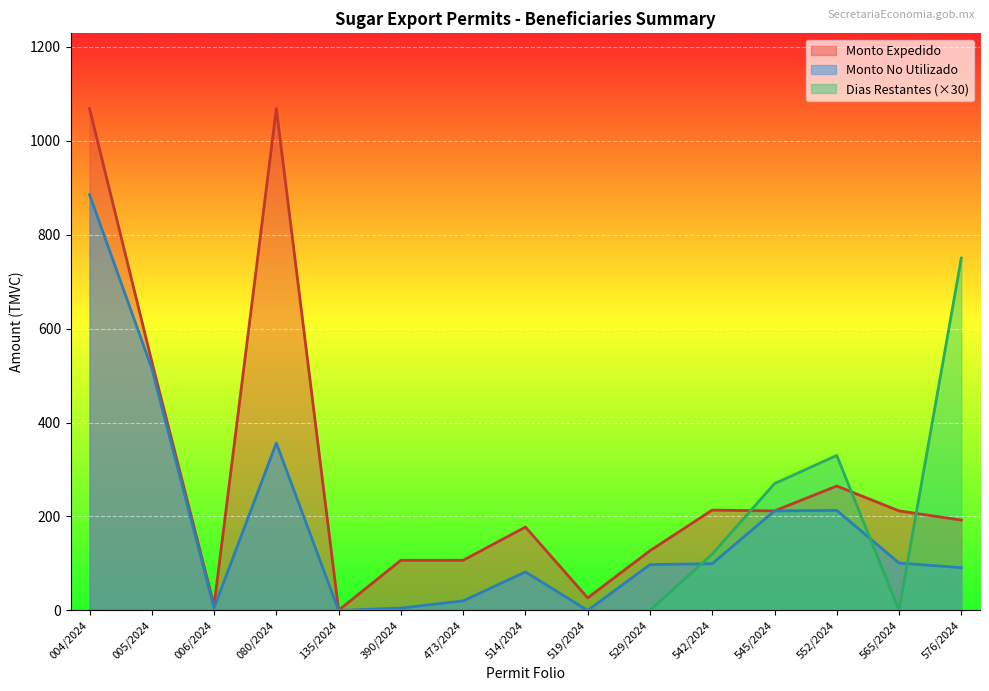

Reading left to right, list all the values displayed in this chart.

Monto No Utilizado: 004/2024=885.1	005/2024=515.0	006/2024=5.5	080/2024=356.4	135/2024=0.0	390/2024=5.1	473/2024=20.4	514/2024=82.0	519/2024=0.0	529/2024=97.6	542/2024=99.5	545/2024=211.9	552/2024=213.0	565/2024=100.9	576/2024=91.1
Monto Expedido: 004/2024=1068.2	005/2024=529.8	006/2024=10.4	080/2024=1068.2	135/2024=0.5	390/2024=106.8	473/2024=106.8	514/2024=177.4	519/2024=26.7	529/2024=127.1	542/2024=213.6	545/2024=211.9	552/2024=264.9	565/2024=211.9	576/2024=192.3
Dias Restantes: 004/2024=0.0	005/2024=0.0	006/2024=0.0	080/2024=0.0	135/2024=0.0	390/2024=0.0	473/2024=0.0	514/2024=0.0	519/2024=0.0	529/2024=0.0	542/2024=120.0	545/2024=270.0	552/2024=330.0	565/2024=0.0	576/2024=750.0